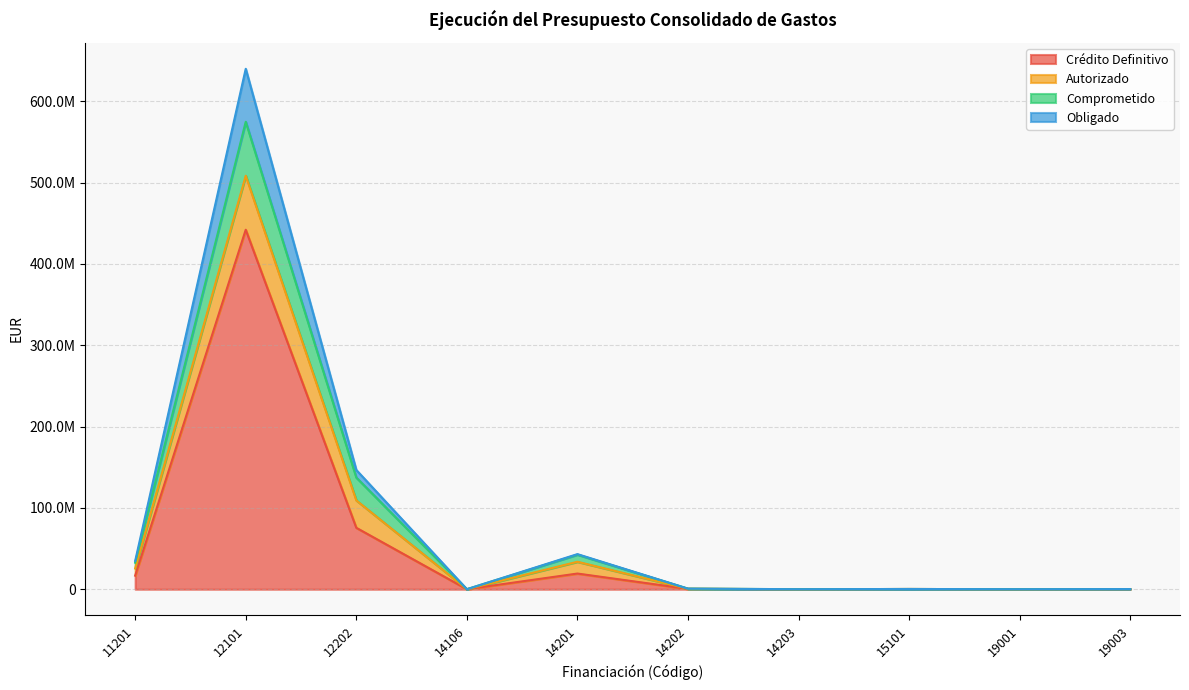

What is the value of the Crédito Definitivo point at the 10th from the left?

116000.0